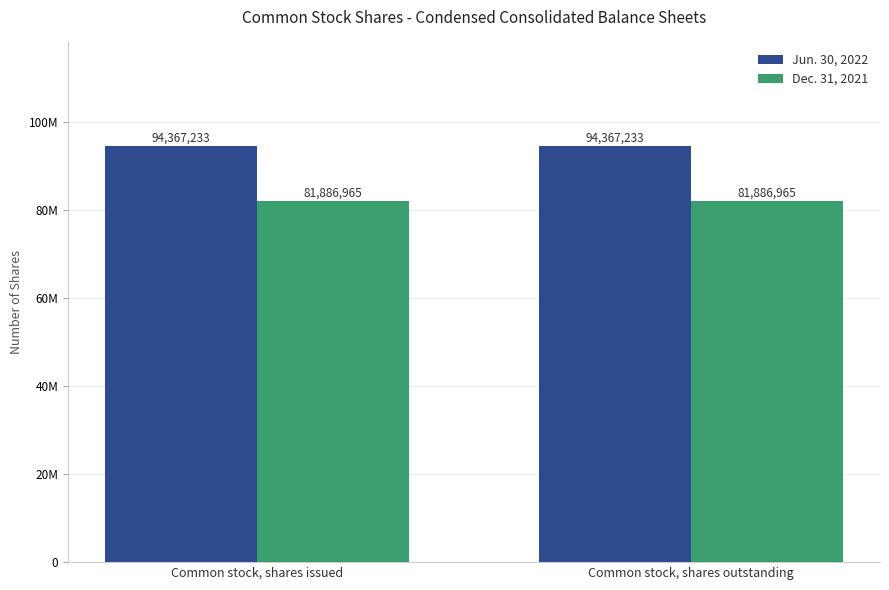

Which has a higher value, Common stock, shares outstanding or Common stock, shares issued?

Common stock, shares outstanding